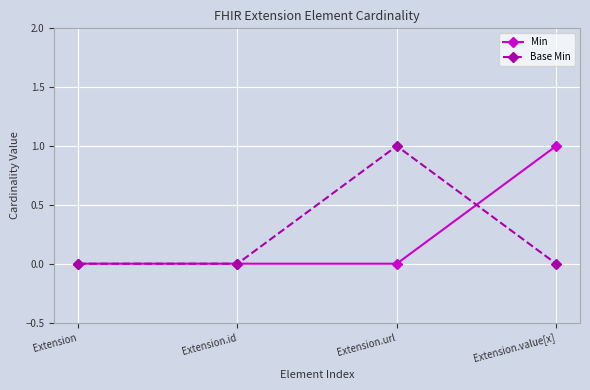

Between Extension and Extension.url, which series saw the biggest shift?

Base Min